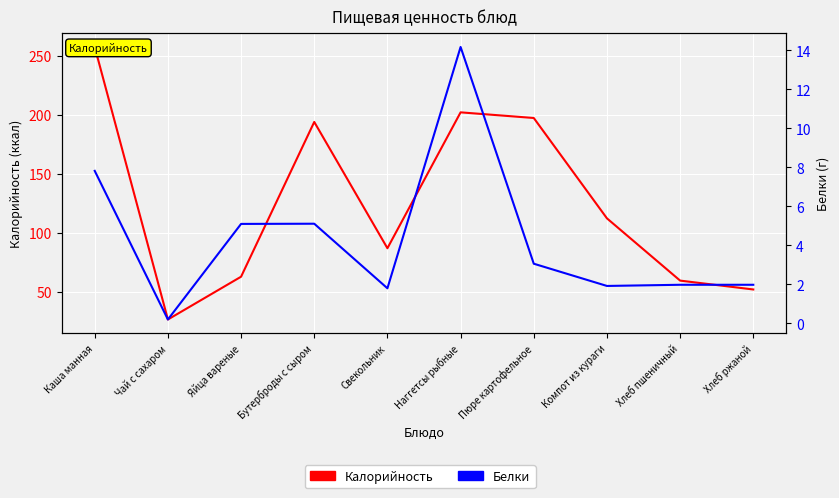

What is the difference between the second highest and second lowest values in the Калорийность series?

149.8